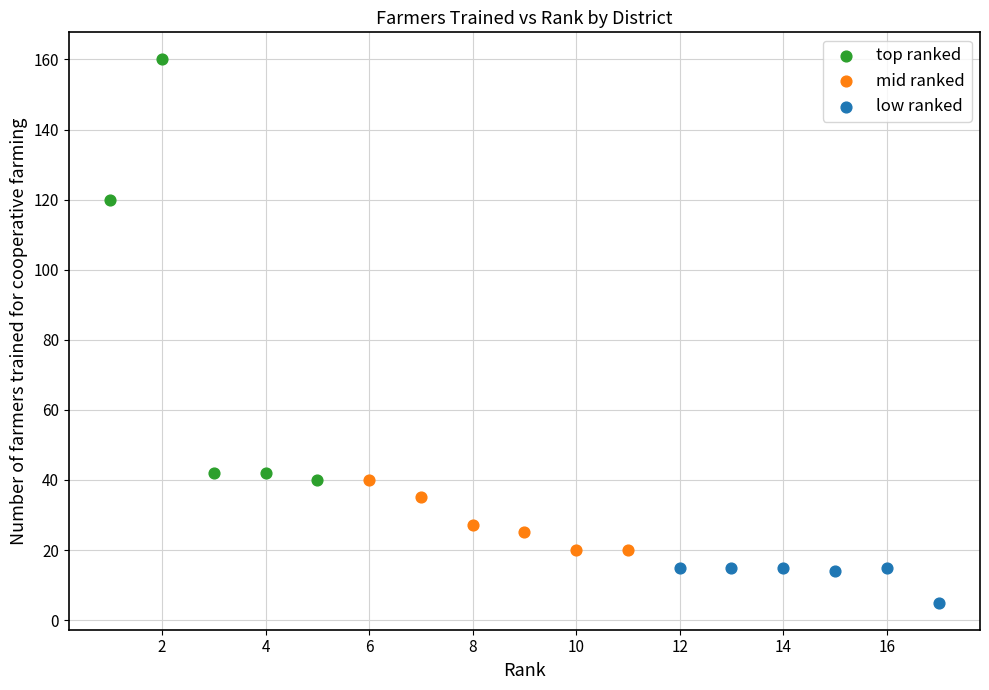

Which series reaches the minimum Y coordinate?

low ranked